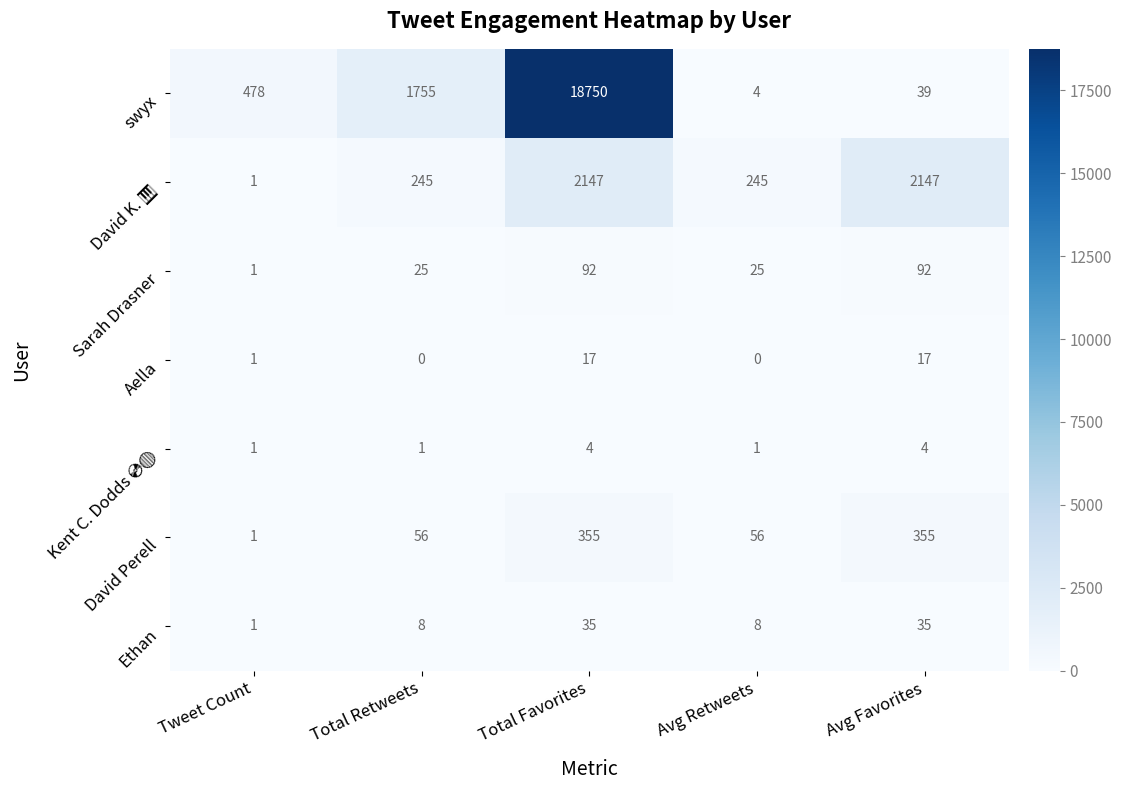

Which series changed the most between Tweet Count and Total Favorites?

swyx